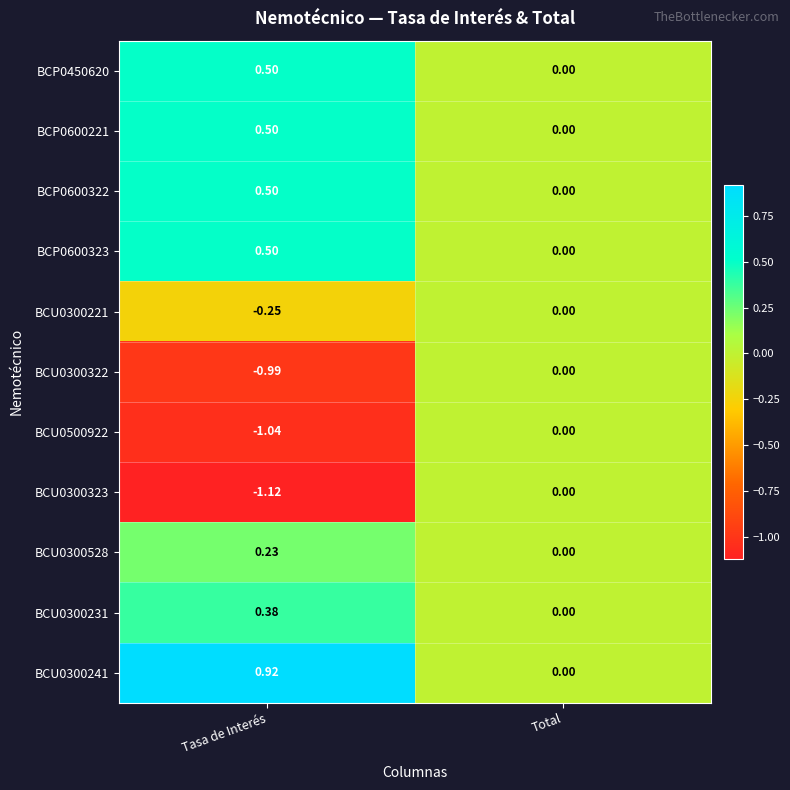

Between Tasa de Interés and Total, which series saw the biggest shift?

BCU0300323